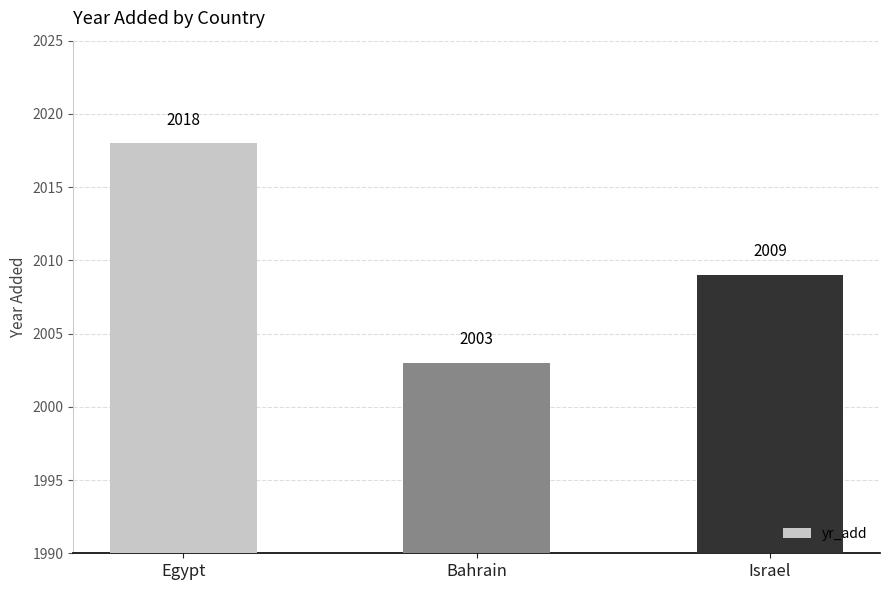

At which category does the chart reach its peak across all series?

Egypt